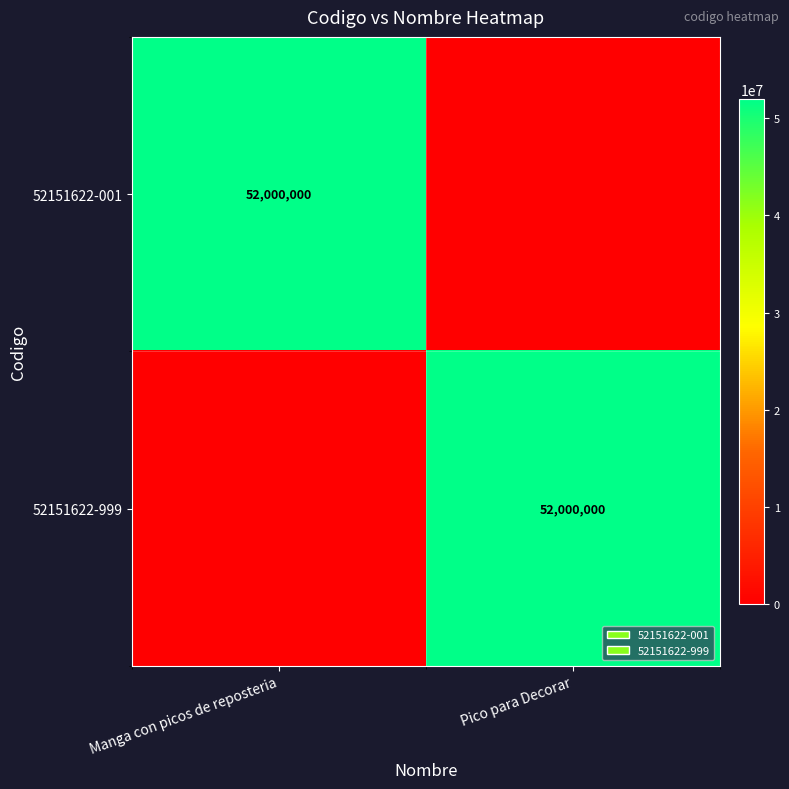

The value of 52151622-999 at Pico para Decorar is 52000000. True or false?

True